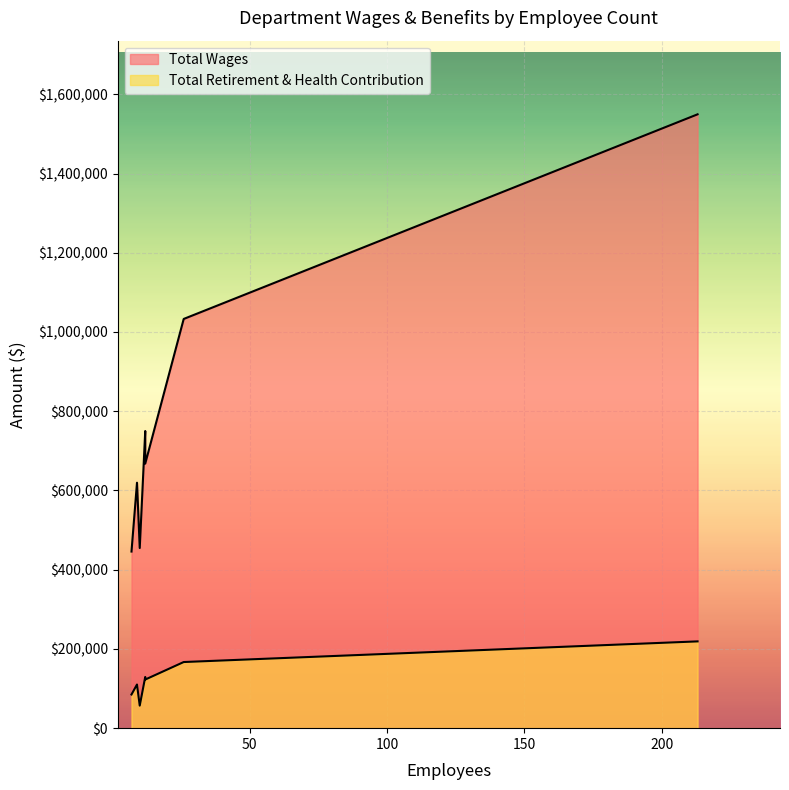

Which series has the largest range (max minus min)?

Total Wages